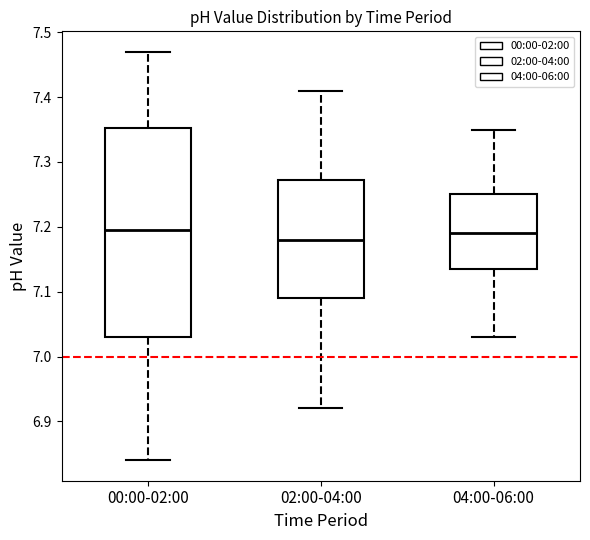

Reading left to right, transcribe this box plot: for each box, give where its median line is, the range the box spans, and where its two whiskers end, as read against the y-axis. The values are not printed on the chart, so give them approximately, as read against the axis.

00:00-02:00: median 7.20, box 7.03 to 7.35, whiskers 6.84 to 7.47
02:00-04:00: median 7.18, box 7.09 to 7.27, whiskers 6.92 to 7.41
04:00-06:00: median 7.19, box 7.14 to 7.25, whiskers 7.03 to 7.35